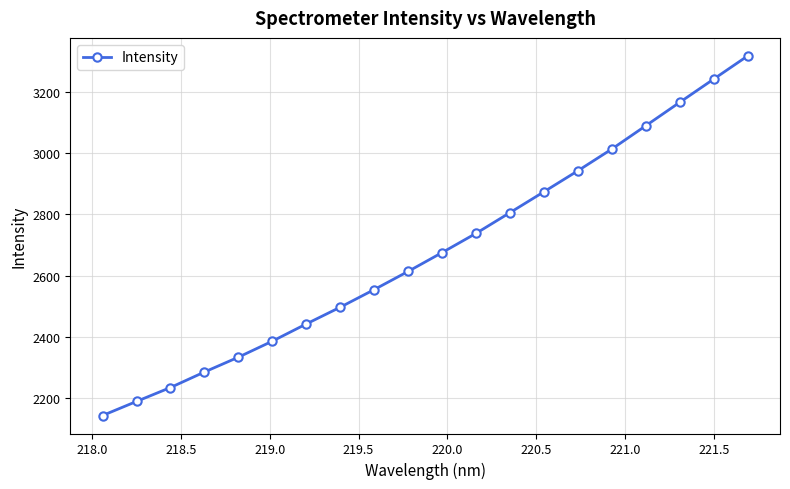

What is the minimum value shown in the chart?

2143.6